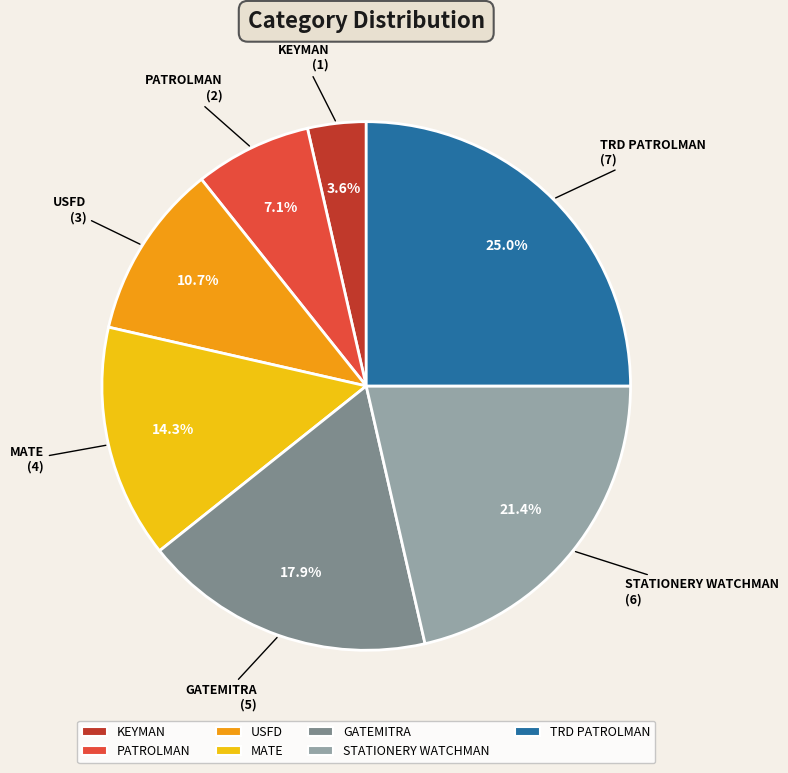

Between STATIONERY WATCHMAN and GATEMITRA, which is larger?

STATIONERY WATCHMAN